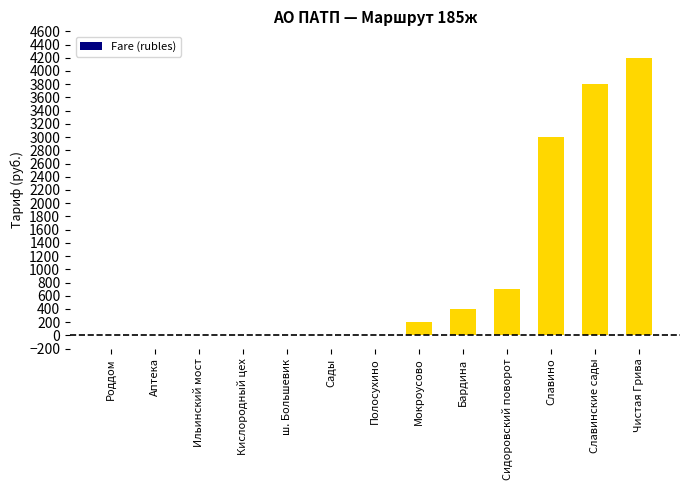

Where is the data nearest to the value 2100?

Славино